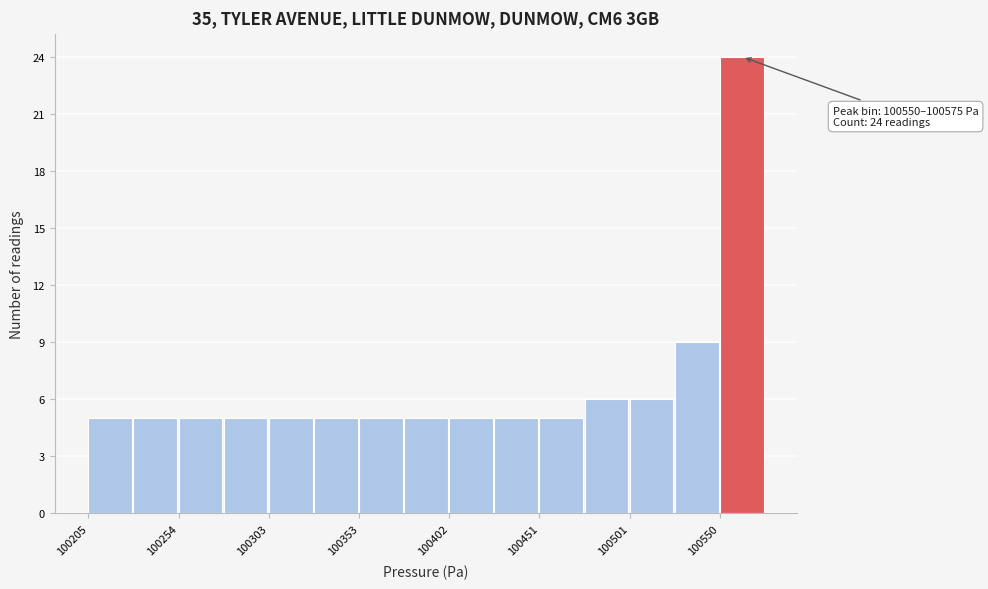

Which range on the x-axis has the tallest bar?

100550 to 100575